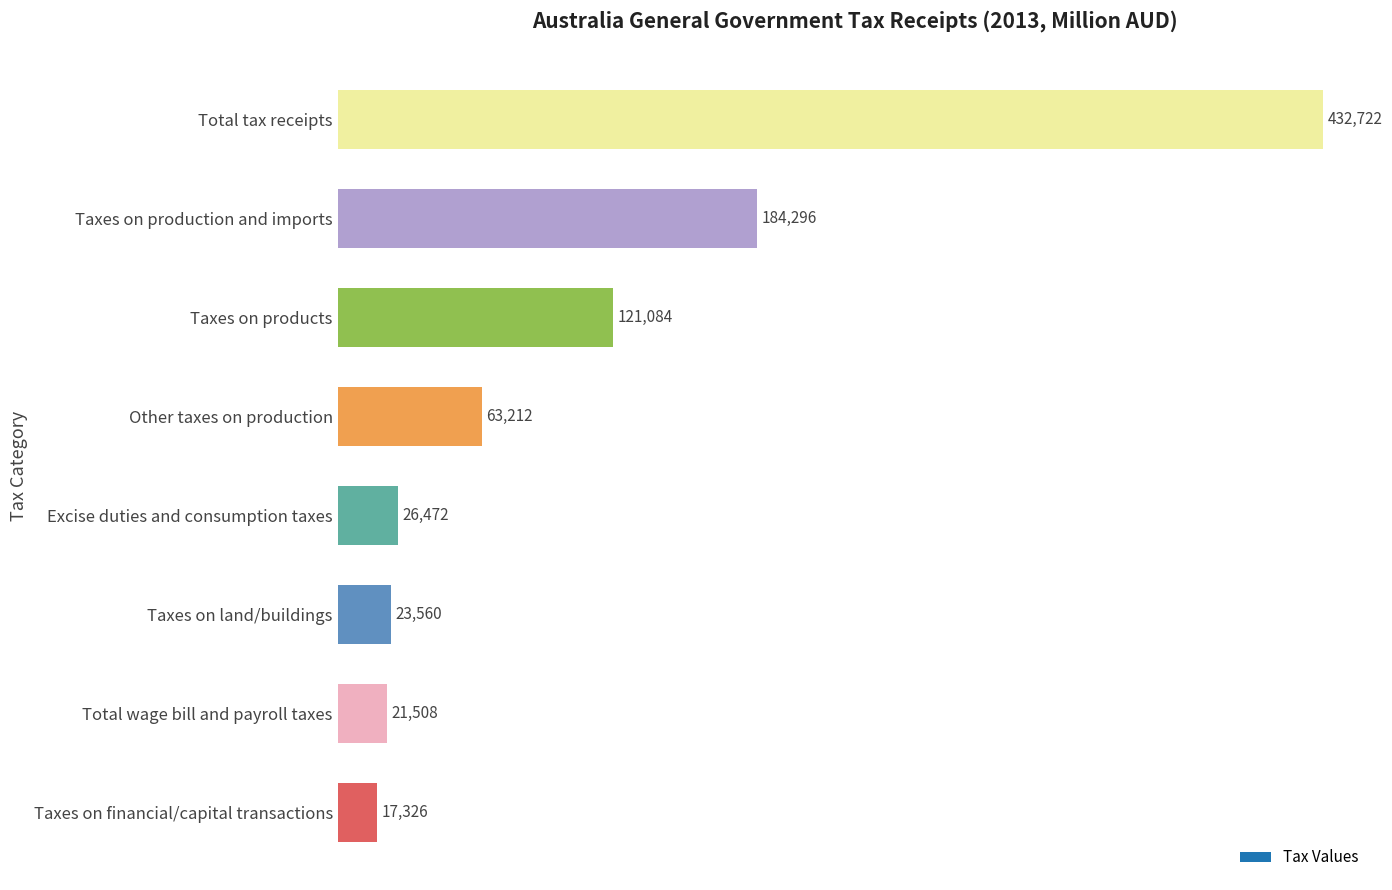

Read the value at Other taxes on production.

63212